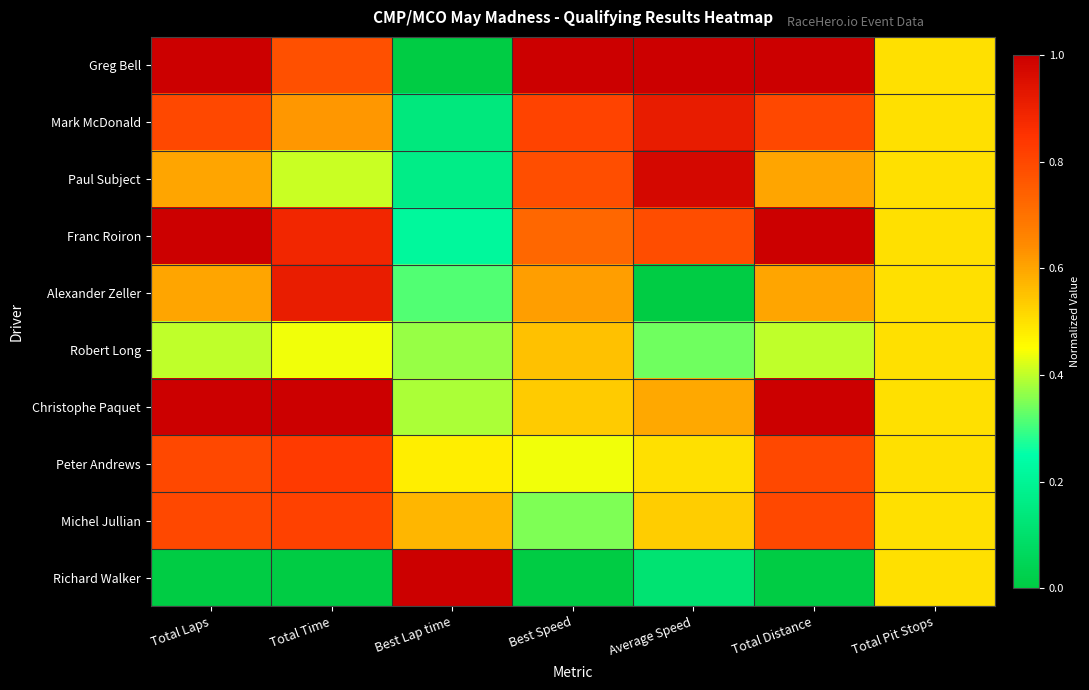

At Total Laps, list the series in order from smallest to largest.

Richard Walker, Robert Long, Paul Subject, Alexander Zeller, Mark McDonald, Peter Andrews, Michel Jullian, Greg Bell, Franc Roiron, Christophe Paquet